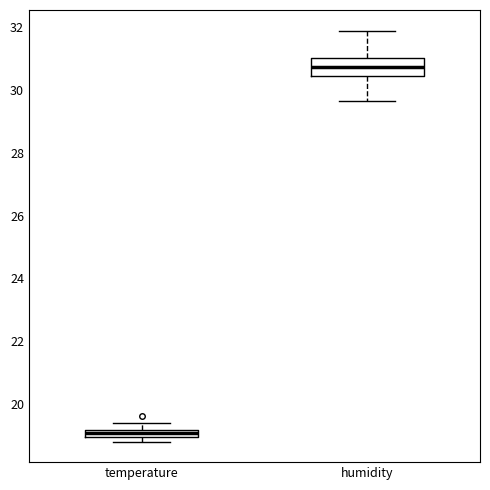

Which box has the highest median line?

humidity